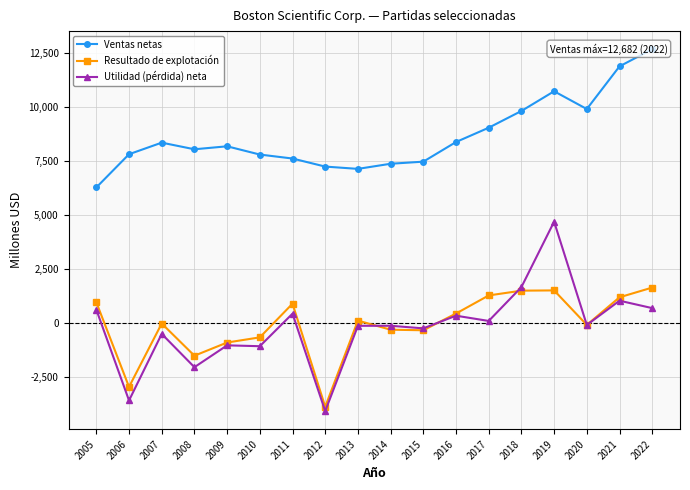

True or false: Utilidad (pérdida) neta has a value of 628 at 2005.

True